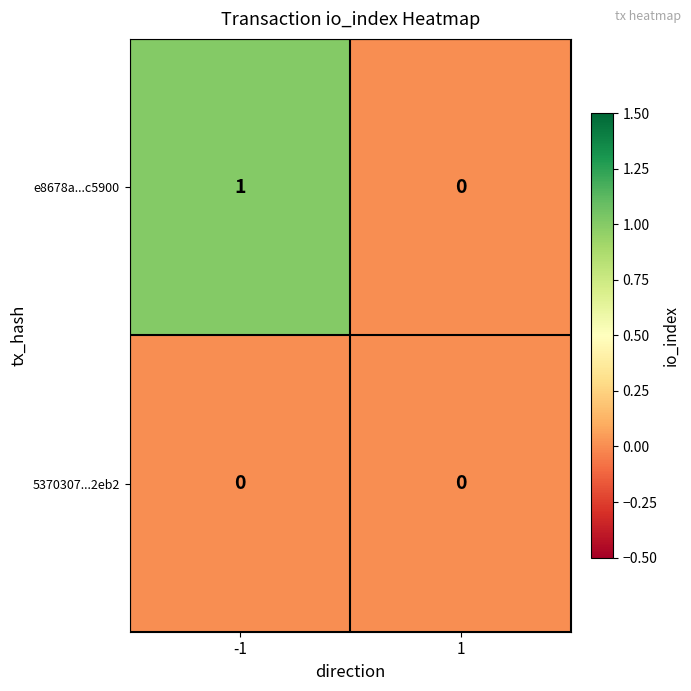

Which series has the largest range (max minus min)?

e8678a...c5900